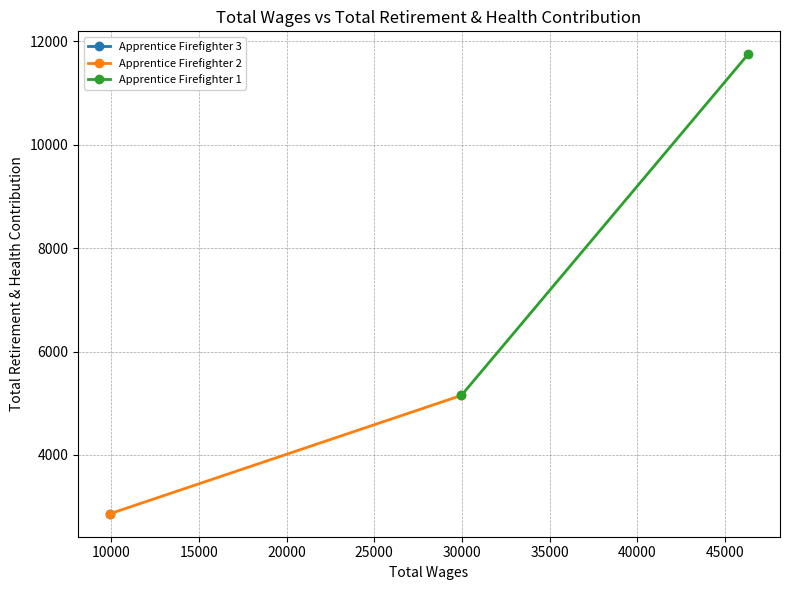

How many Apprentice Firefighter 1 values are between 5152 and 11750?

2